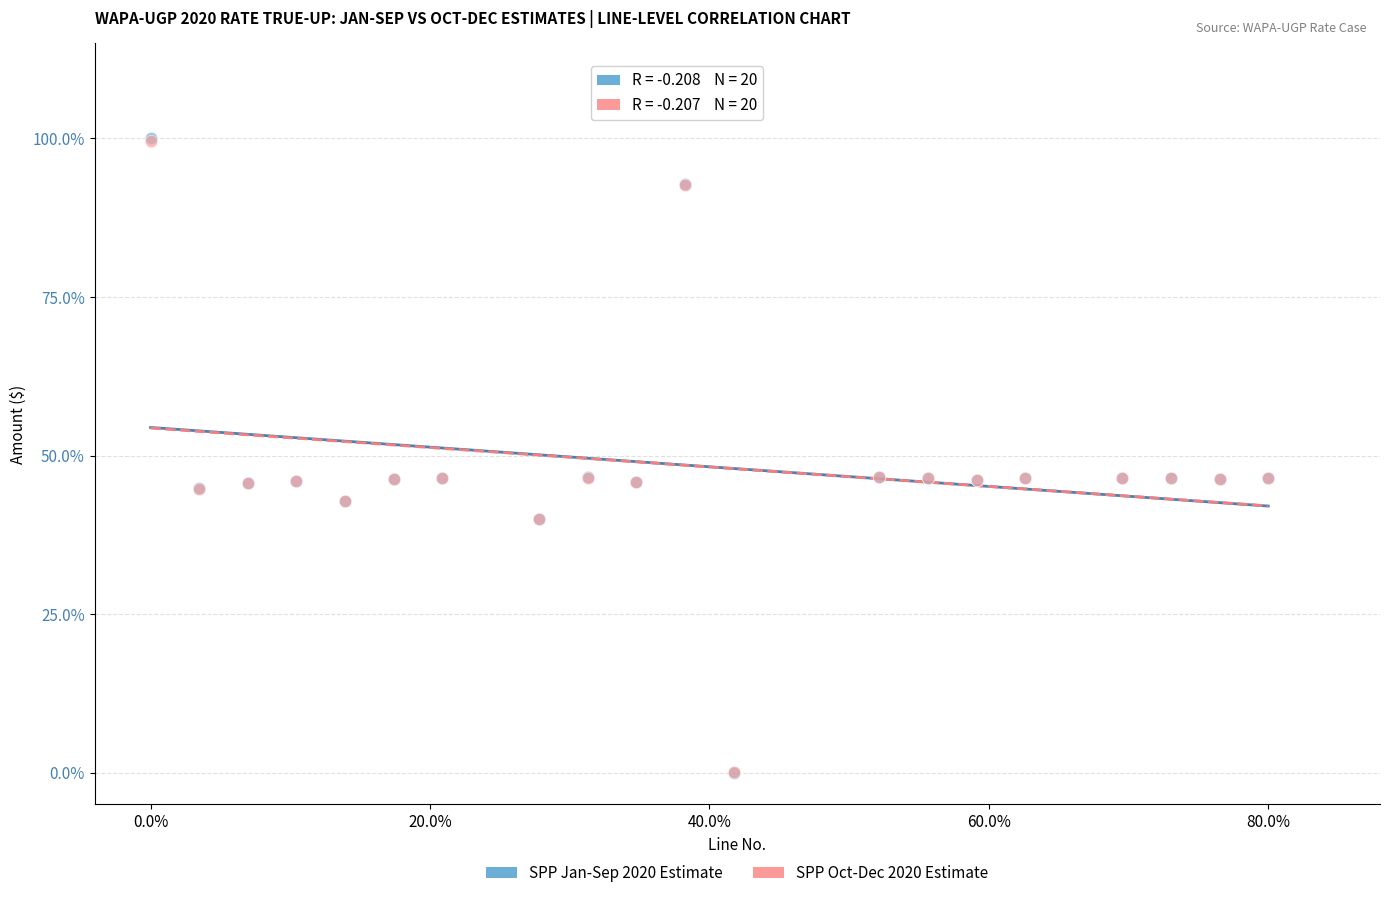

What are all the series names shown in the legend?

SPP Jan-Sep 2020 Estimate, SPP Oct-Dec 2020 Estimate